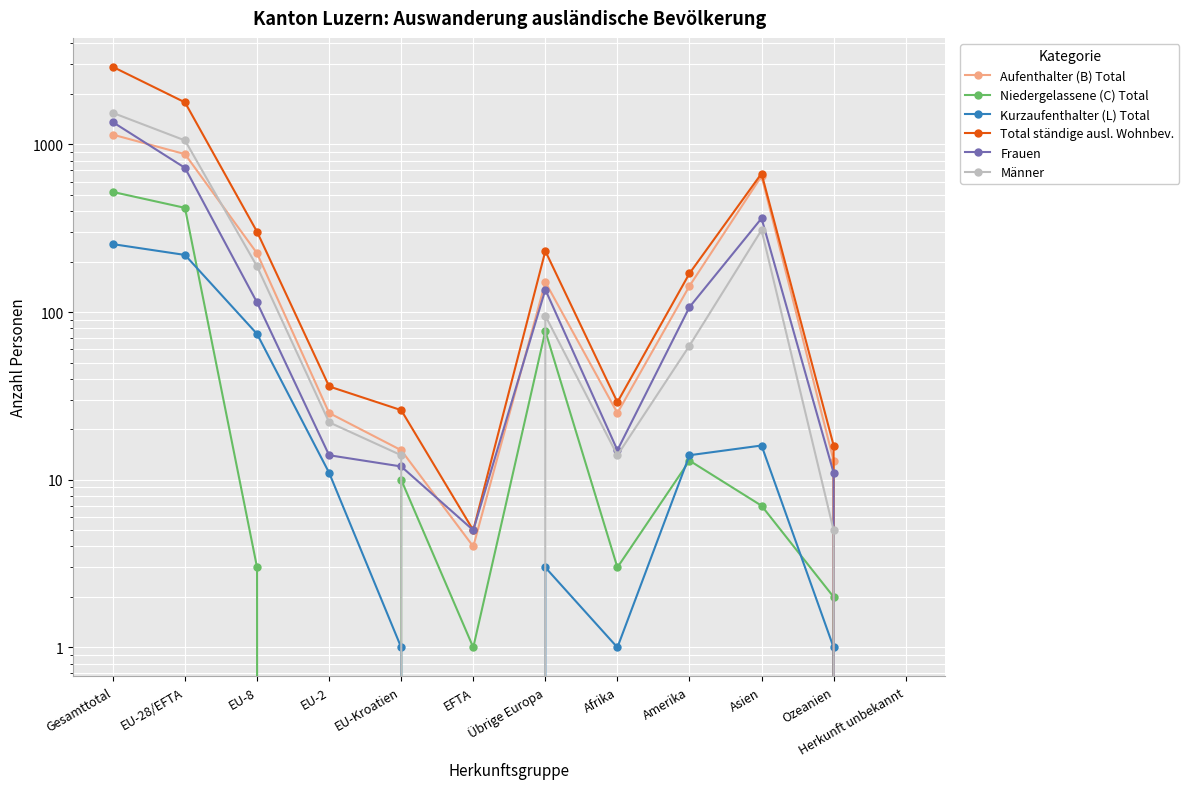

What is the label of the 9th point from the left?

Amerika